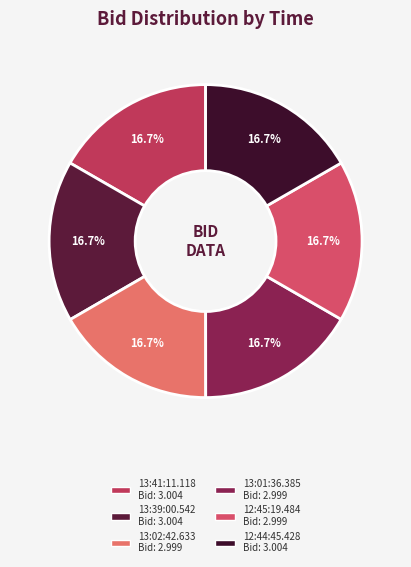

To the nearest percent, what percentage of the pie is 12:44:45.428?

17%